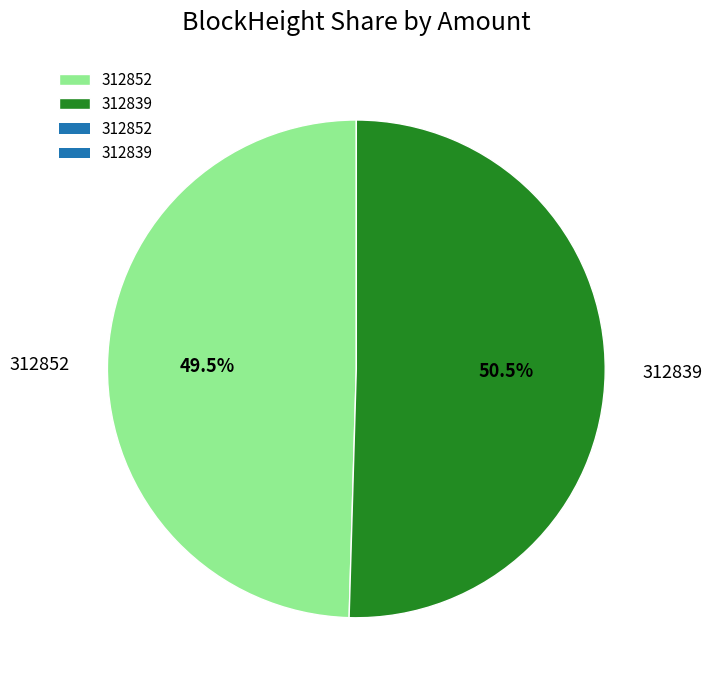

Is there a majority slice in this chart?

Yes